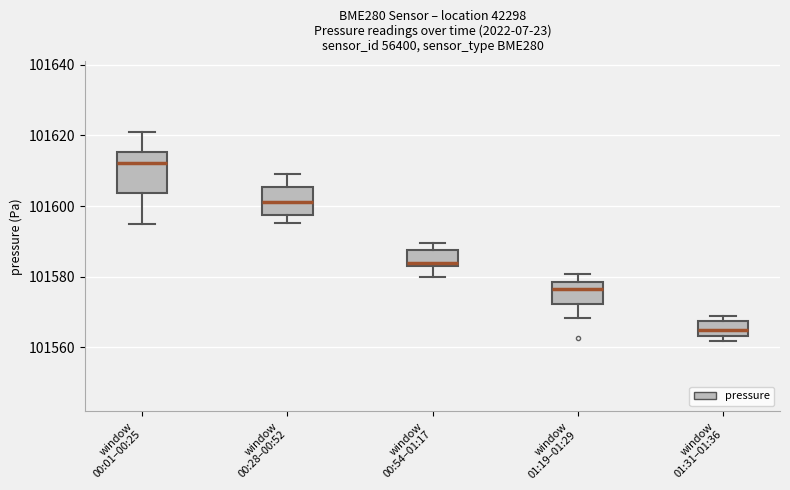

Reading left to right, transcribe this box plot: for each box, give where its median line is, the range the box spans, and where its two whiskers end, as read against the y-axis. The values are not printed on the chart, so give them approximately, as read against the axis.

window 00:01–00:25: median 101612, box 101604 to 101616, whiskers 101596 to 101620
window 00:28–00:52: median 101602, box 101598 to 101606, whiskers 101596 to 101608
window 00:54–01:17: median 101584 (just above the box's lower edge), box 101584 to 101588, whiskers 101580 to 101590
window 01:19–01:29: median 101576, box 101572 to 101578, whiskers 101568 to 101580
window 01:31–01:36: median 101566, box 101564 to 101568, whiskers 101562 to 101570